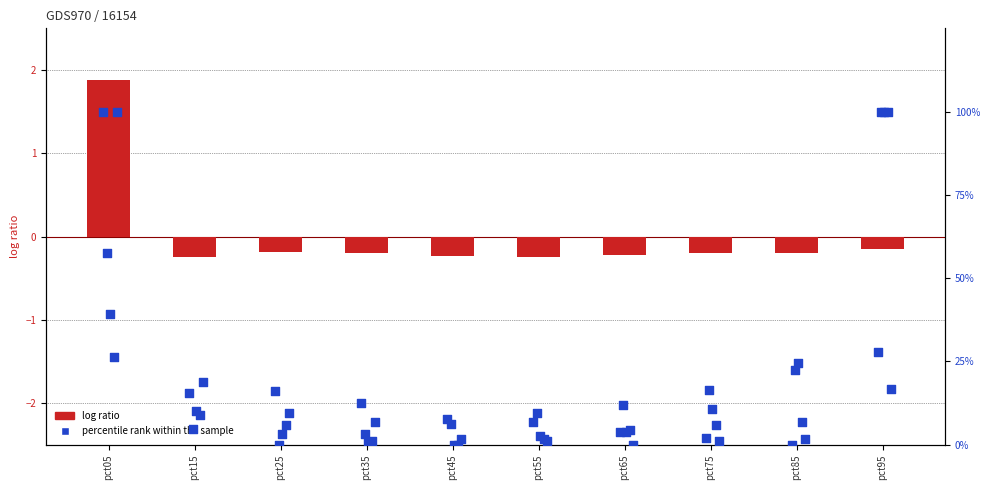

At how many categories does at least one series exceed 21?

3